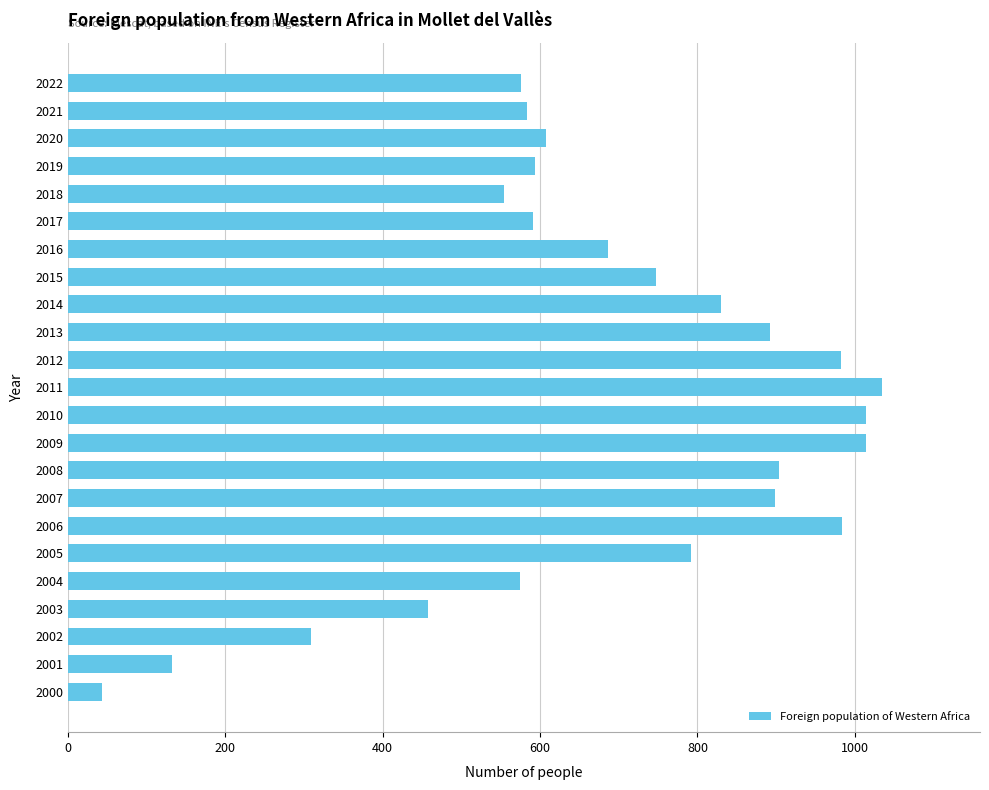

What is the difference between the values at 2002 and 2001?

177